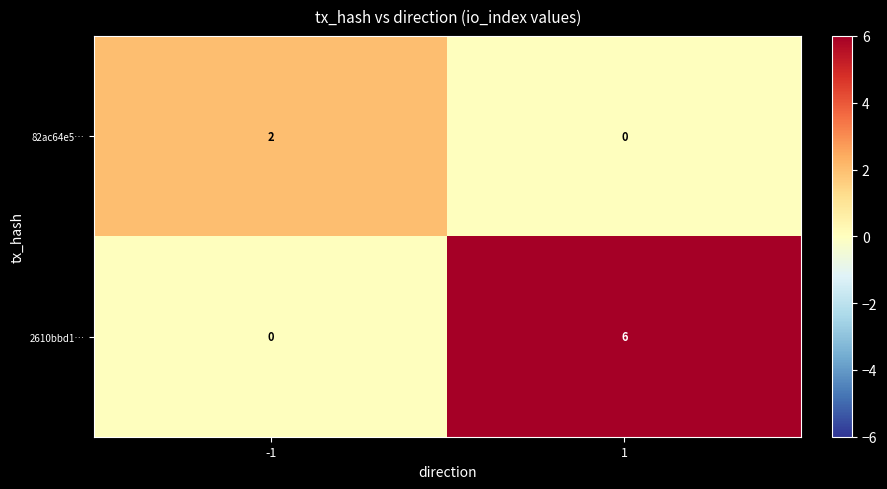

At 1, list the series in order from largest to smallest.

2610bbd1…, 82ac64e5…